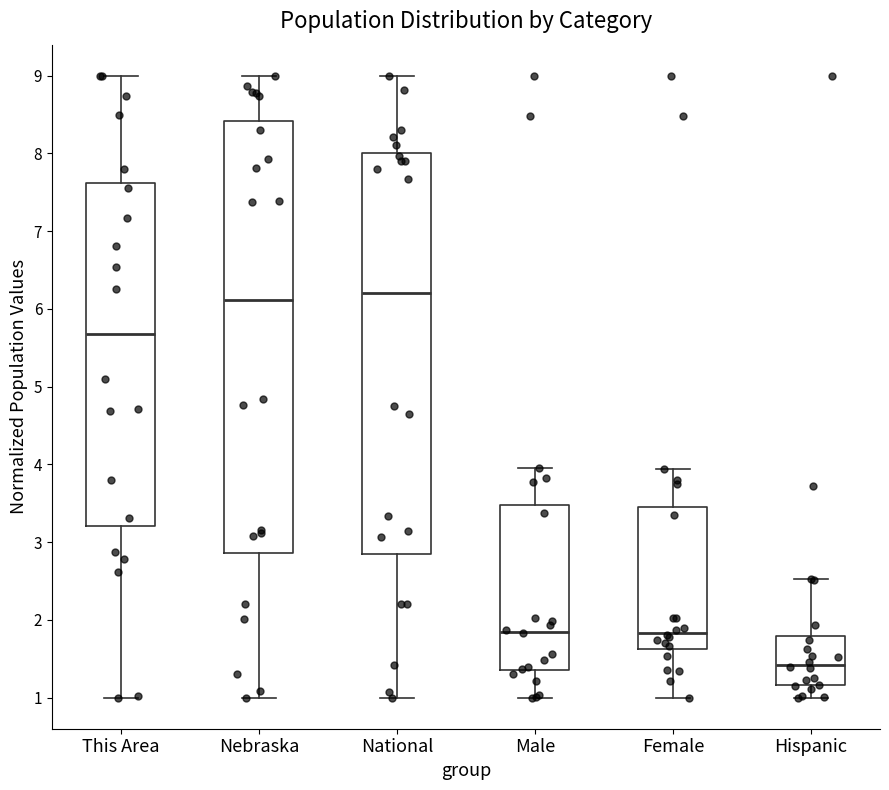

Reading left to right, read every box against the y-axis: the position of its median line, the range the box covers, and the ends of its whiskers. The values are not printed on the chart, so give them approximately, as read against the axis.

This Area: median 5.7, box 3.2 to 7.6, whiskers 1.0 to 9.0
Nebraska: median 6.1, box 2.9 to 8.4, whiskers 1.0 to 9.0
National: median 6.2, box 2.8 to 8.0, whiskers 1.0 to 9.0
Male: median 1.8, box 1.4 to 3.5, whiskers 1.0 to 4.0
Female: median 1.8, box 1.6 to 3.5, whiskers 1.0 to 3.9
Hispanic: median 1.4, box 1.2 to 1.8, whiskers 1.0 to 2.5